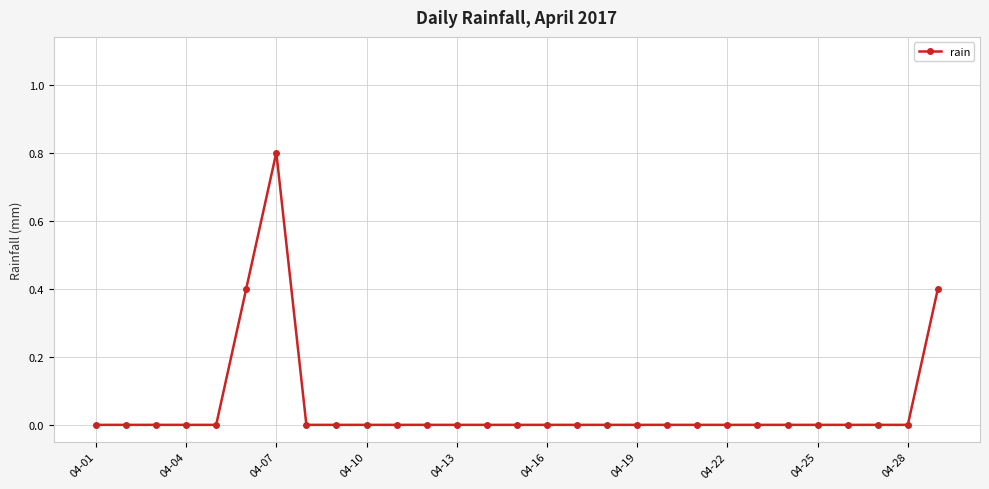

What is the greatest value displayed?

0.8